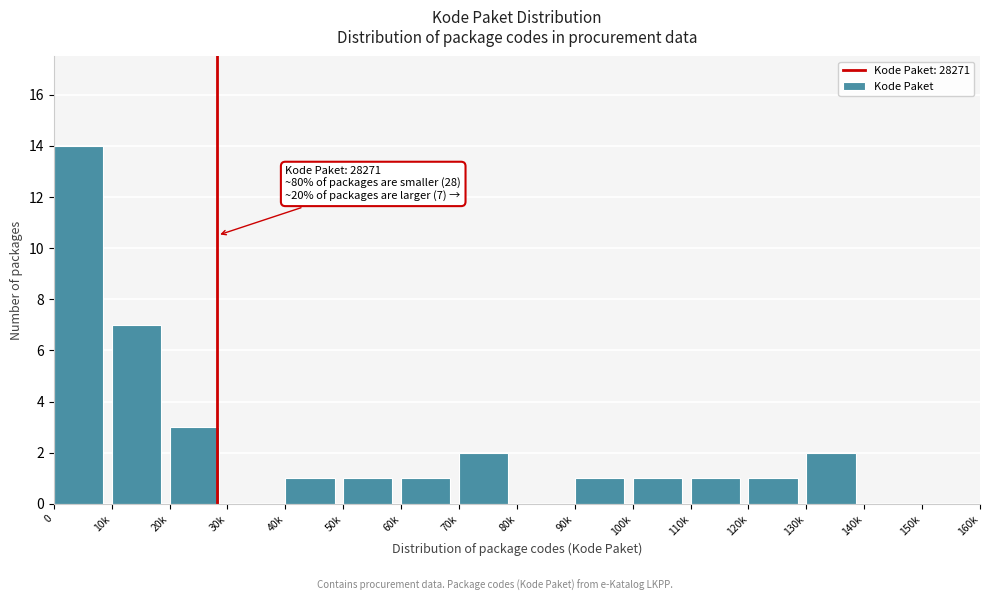

Reading left to right, list all the values displayed in this chart.

0=14	10k=7	20k=3	30k=0	40k=1	50k=1	60k=1	70k=2	80k=0	90k=1	100k=1	110k=1	120k=1	130k=2	140k=0	150k=0